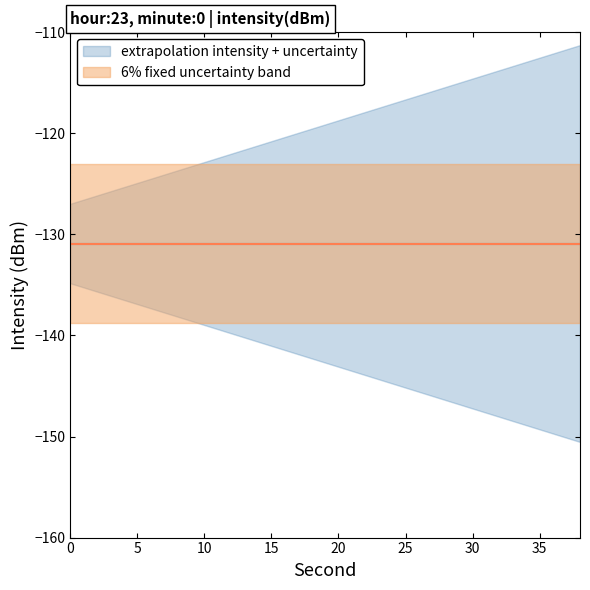

True or false: intensity_values and minutes cross at least once.

False